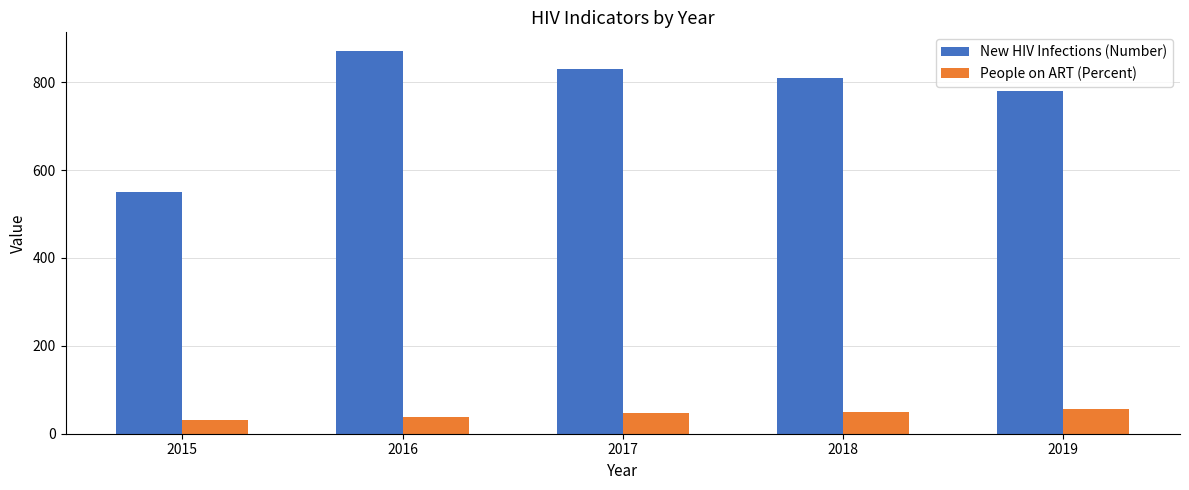

What are all the series names shown in the legend?

New HIV Infections (Number), People on ART (Percent)